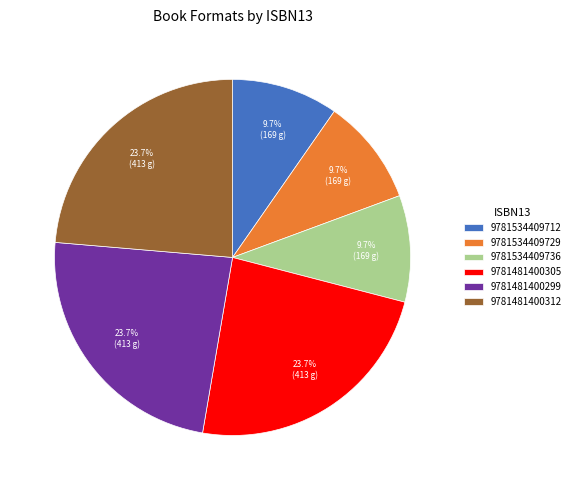

What percentage is the 9781481400305 slice, to the nearest percent?

24%